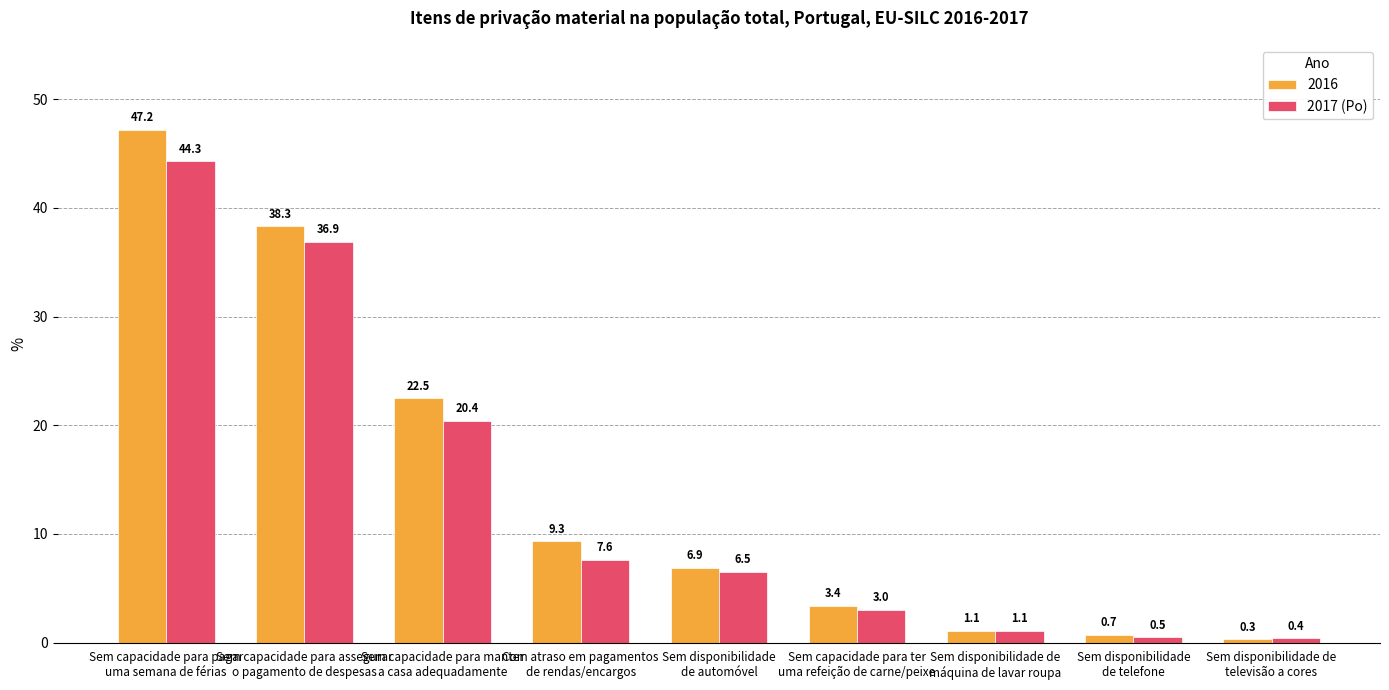

What is the difference between the second highest and minimum values in the 2016 series?

38.0